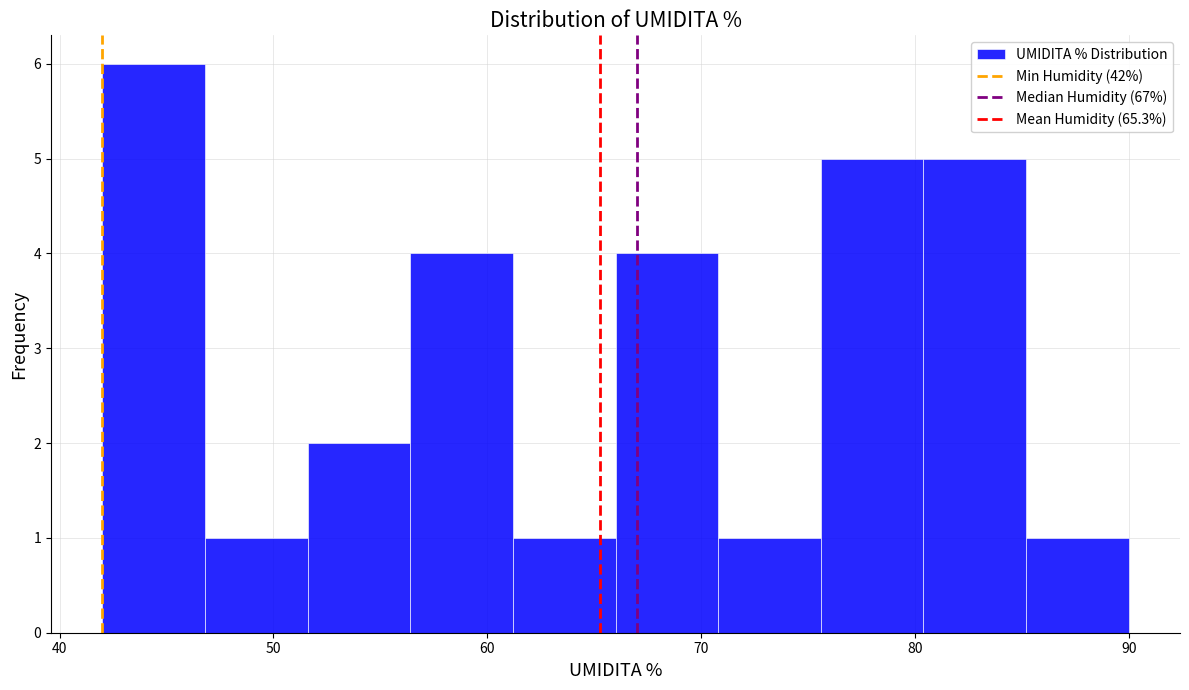

Over which range of the x-axis is the bar tallest?

42.0 to 46.8